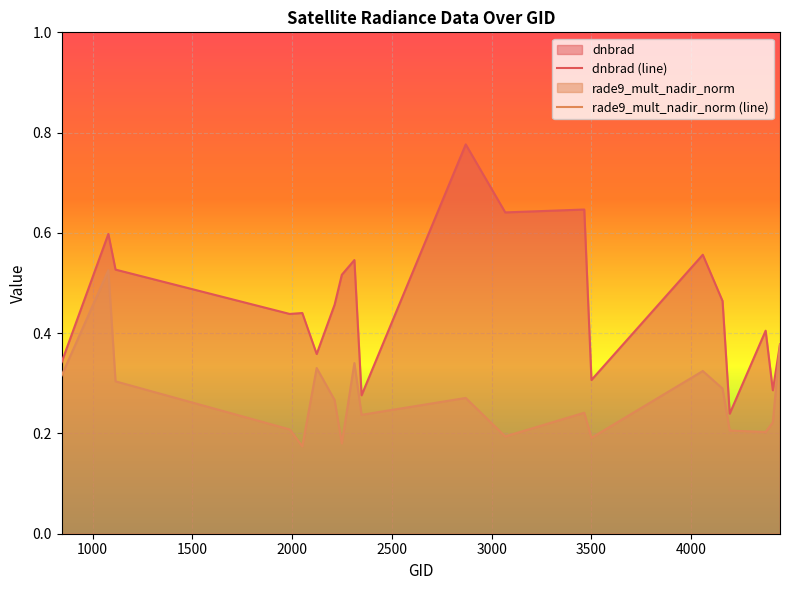

What is the value of the dnbrad point at the 19th from the left?

0.3